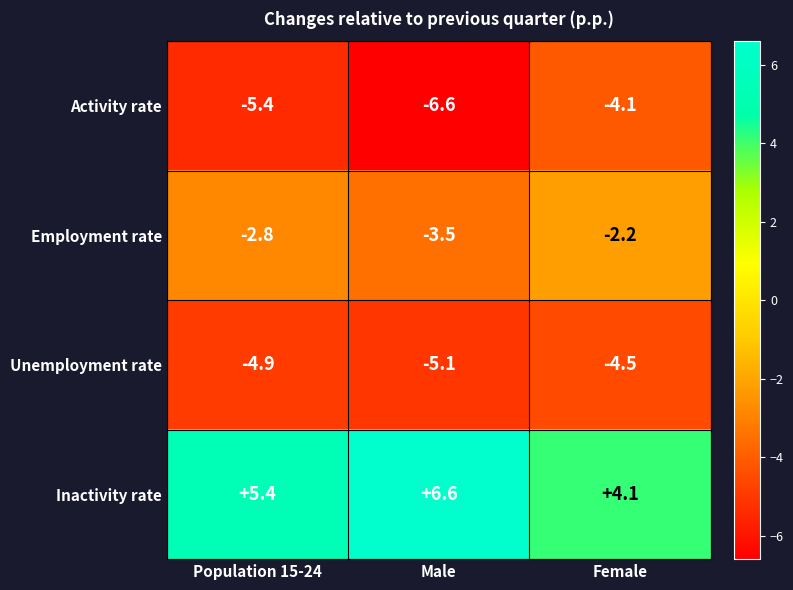

Is it true that Unemployment rate equals -6.9 at Male?

False